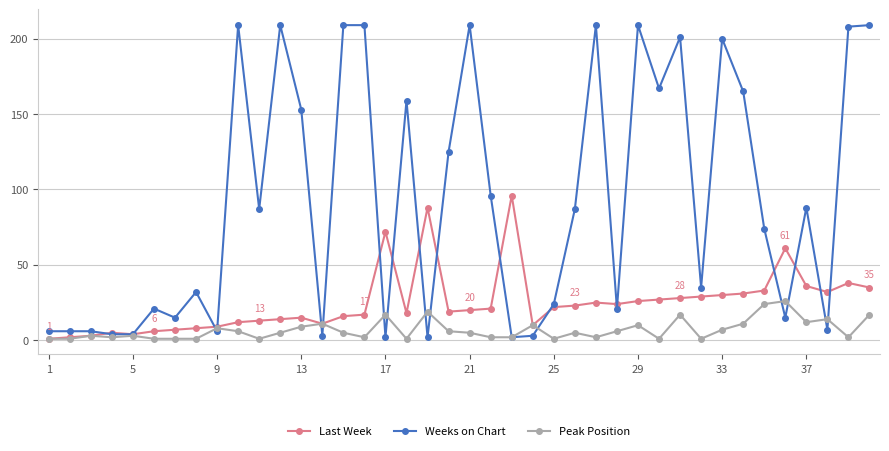

True or false: Peak Position has more than 0 interior local peaks.

True